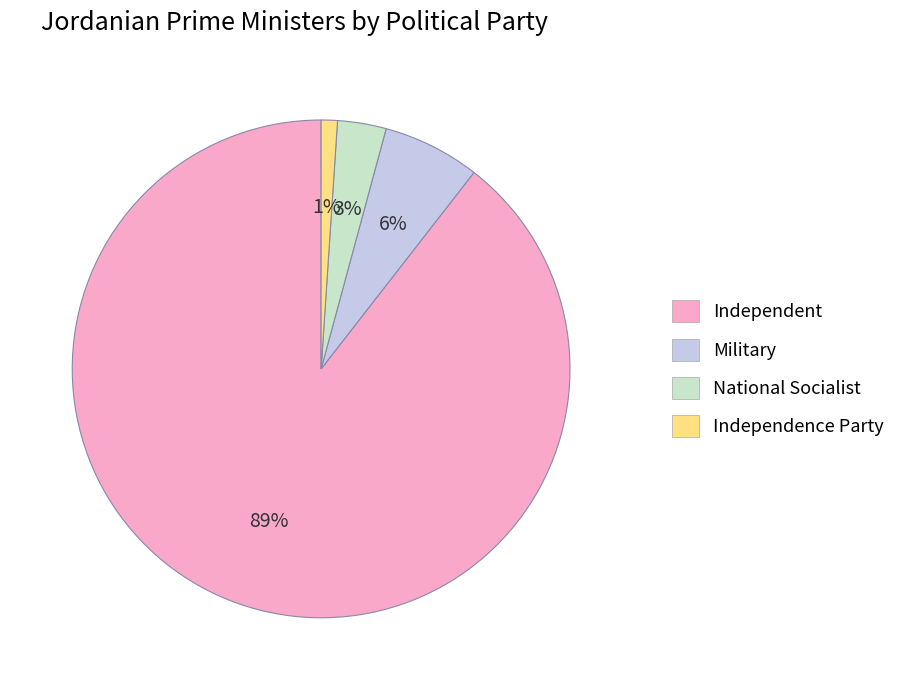

To the nearest percent, what is the difference between the National Socialist and Military slice percentages?

3%